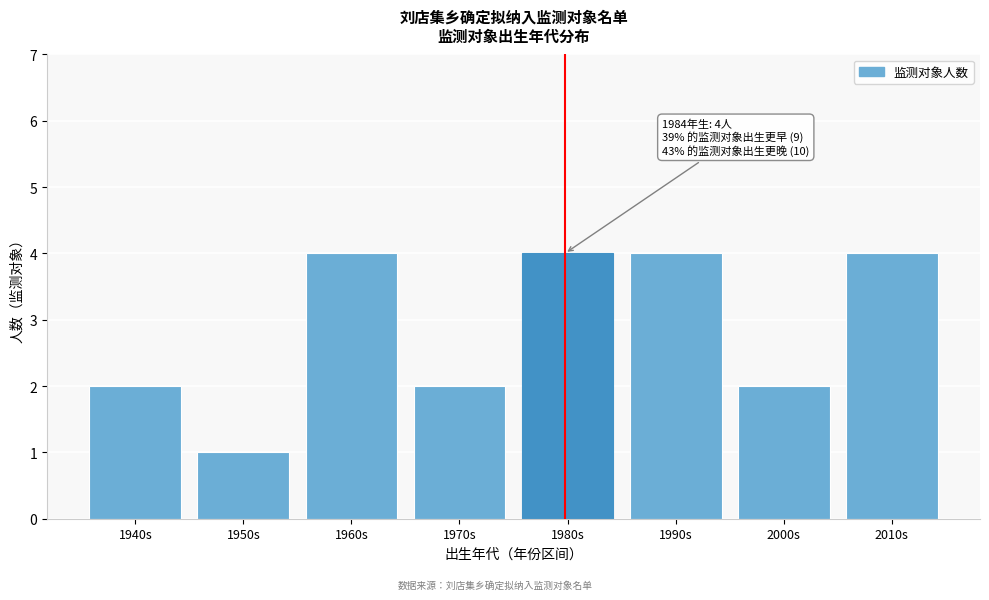

Reading left to right, what are all the values shown in this chart?

2	1	4	2	4	4	2	4